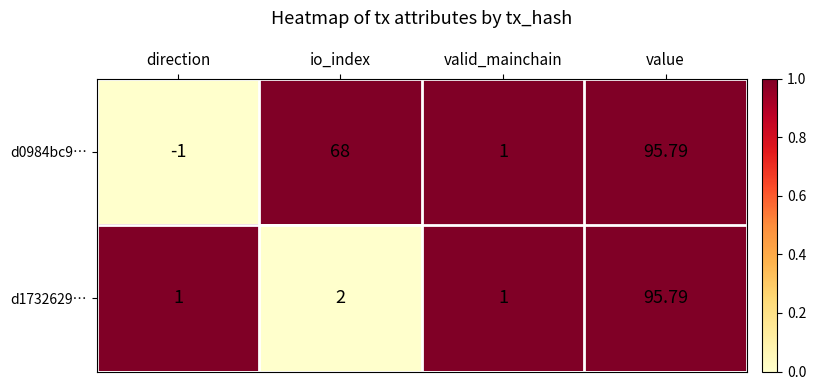

Which category has the lowest value across all series?

direction